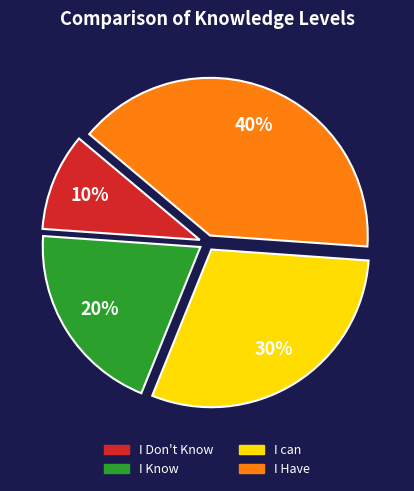

Combined, what portion of the pie is I can and I Know?

50.0%